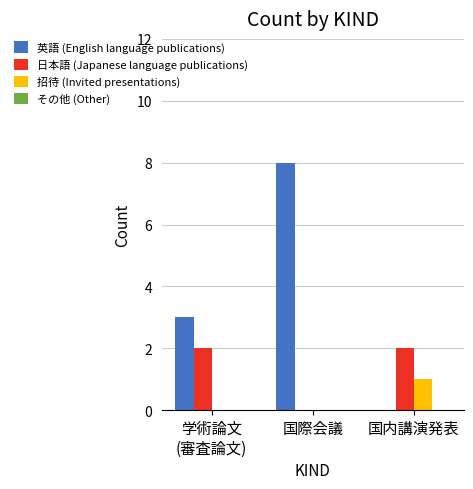

Which category has the highest value in the 英語 (English language publications) series?

国際会議